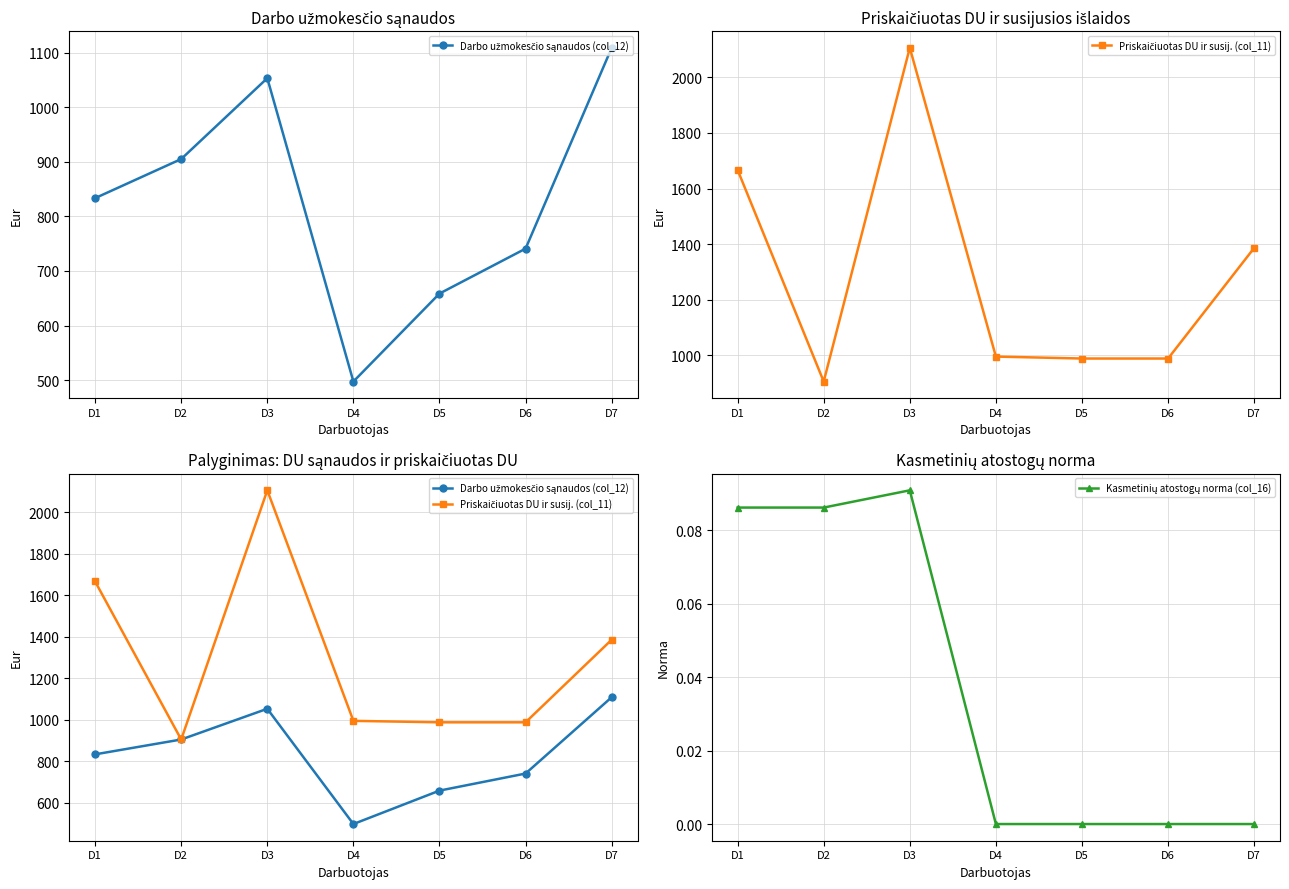

What is the difference between the maximum and minimum values in the Kasmetinių atostogų norma (col_16) series?

0.1